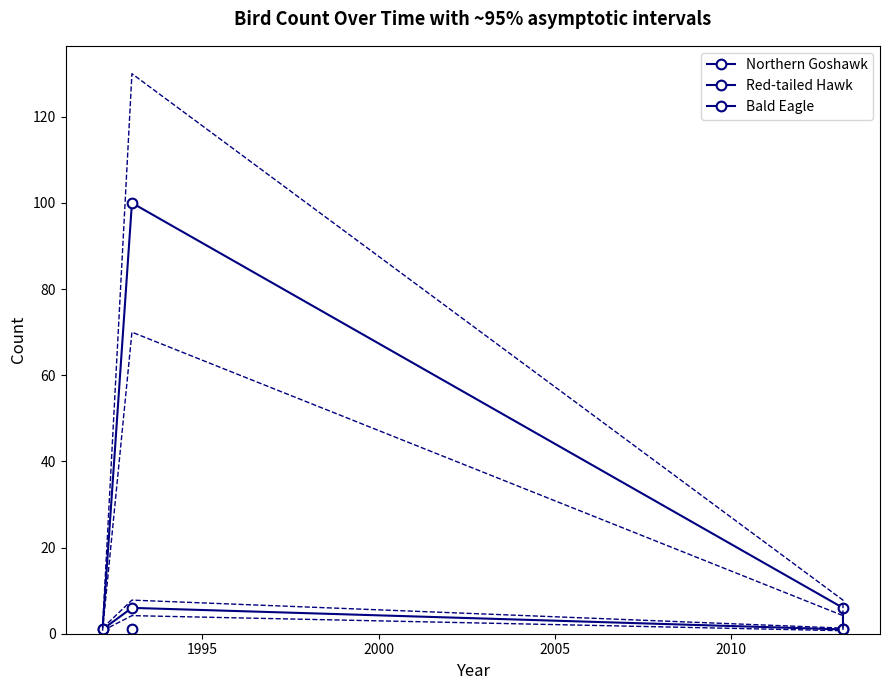

What is the value of the 4th point from the left?

1